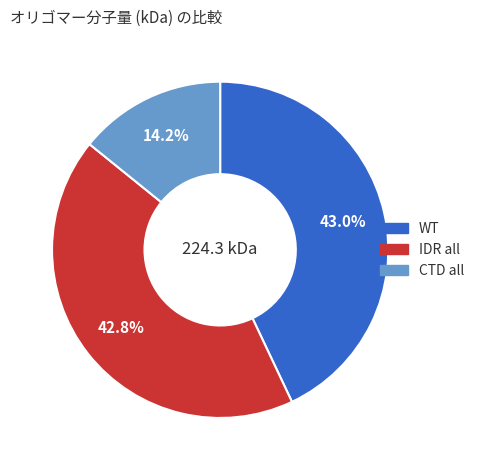

How many segments does this pie chart have?

3